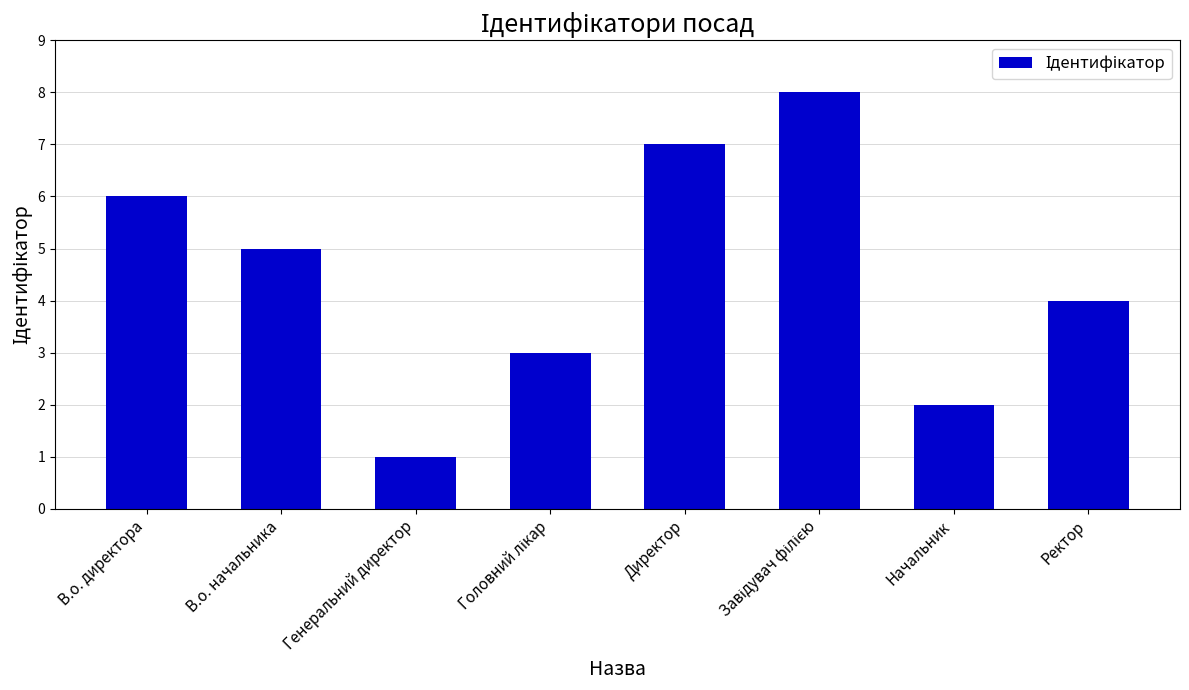

Where is the data nearest to the value 4?

Ректор